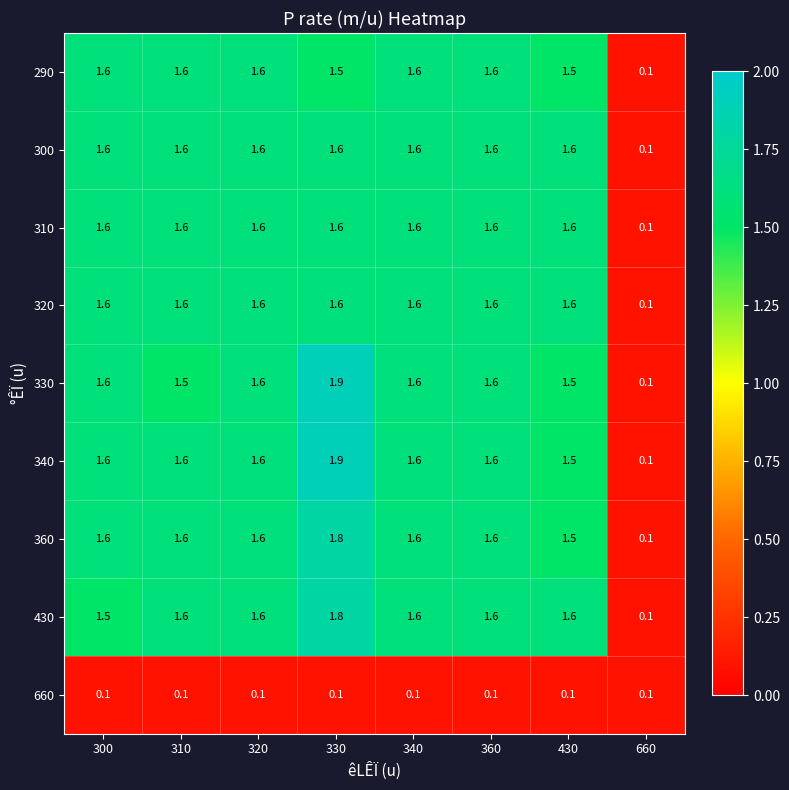

Read the 430 value at 300.

1.5